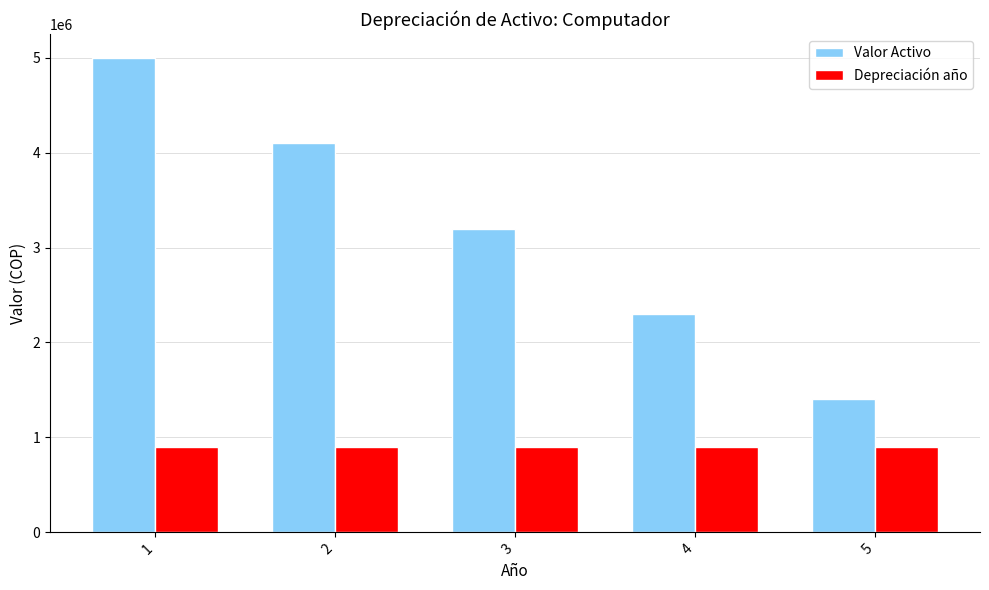

At 4, list the series in order from largest to smallest.

Valor Activo, Depreciación año